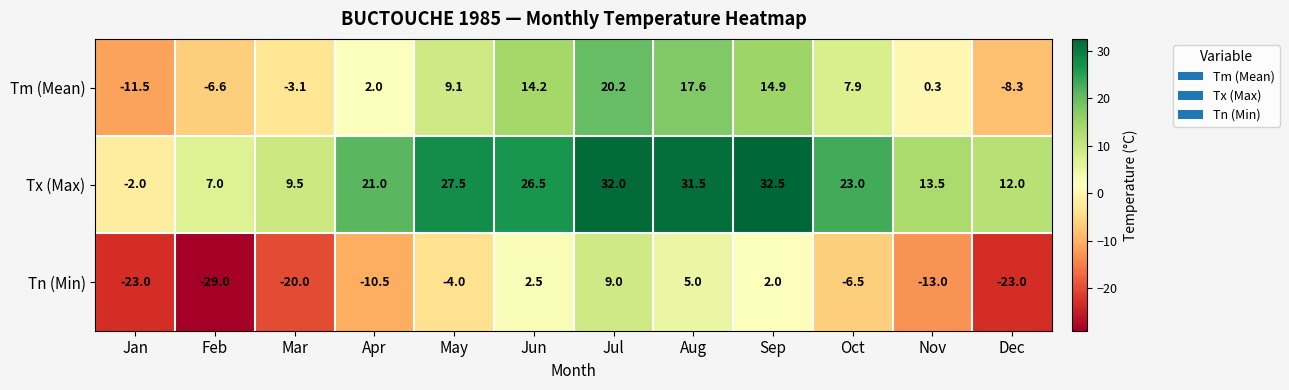

What is the maximum value for Tn (Min)?

9.0